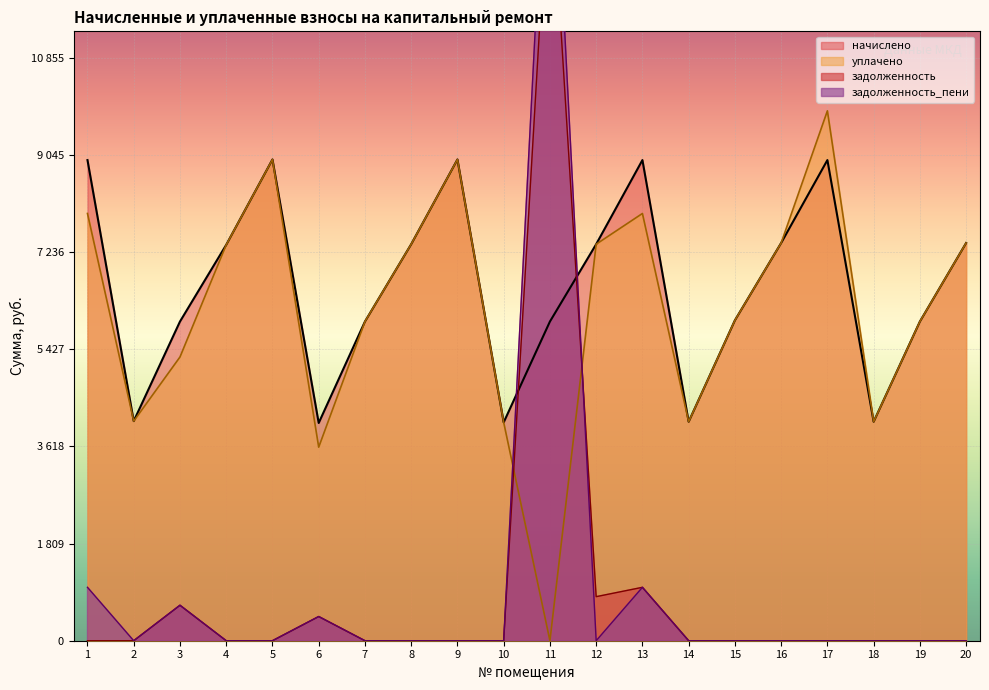

Which series has the widest spread of values?

задолженность_пени